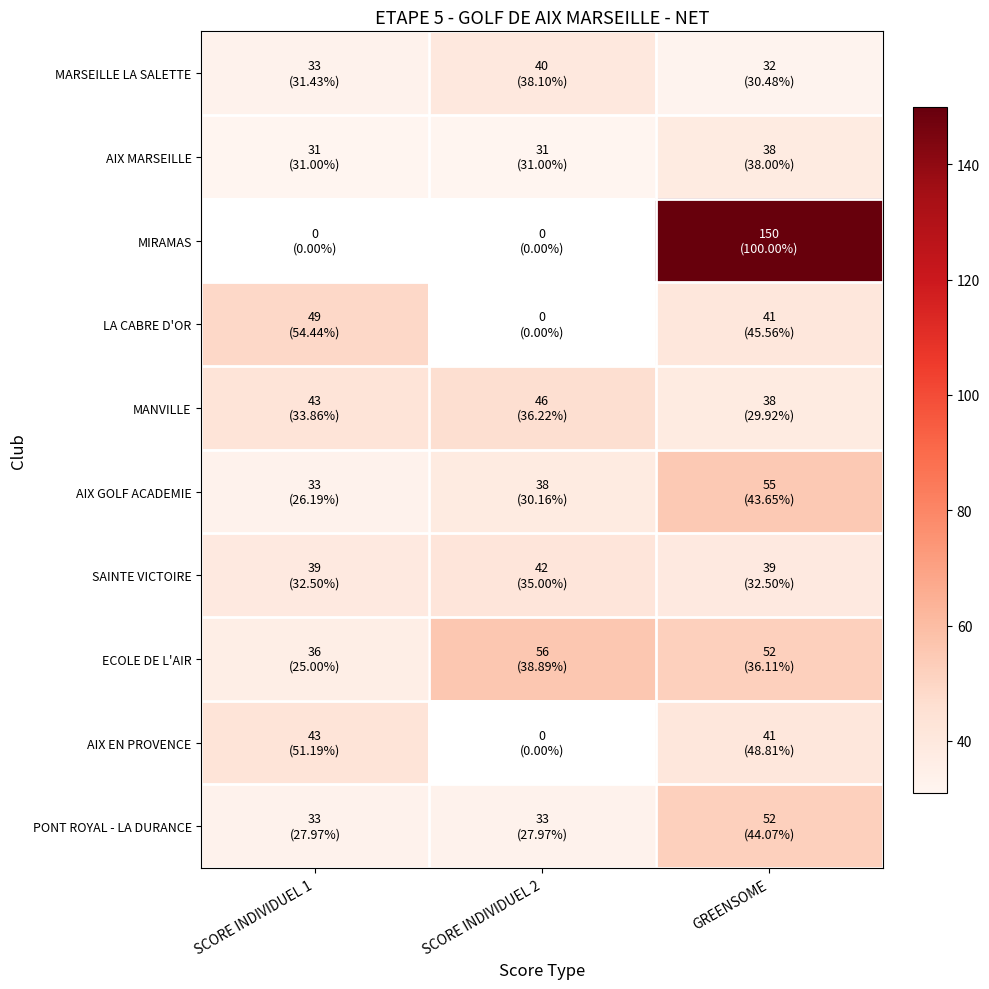

List the labels in order of MANVILLE value, largest first.

SCORE INDIVIDUEL 2, SCORE INDIVIDUEL 1, GREENSOME